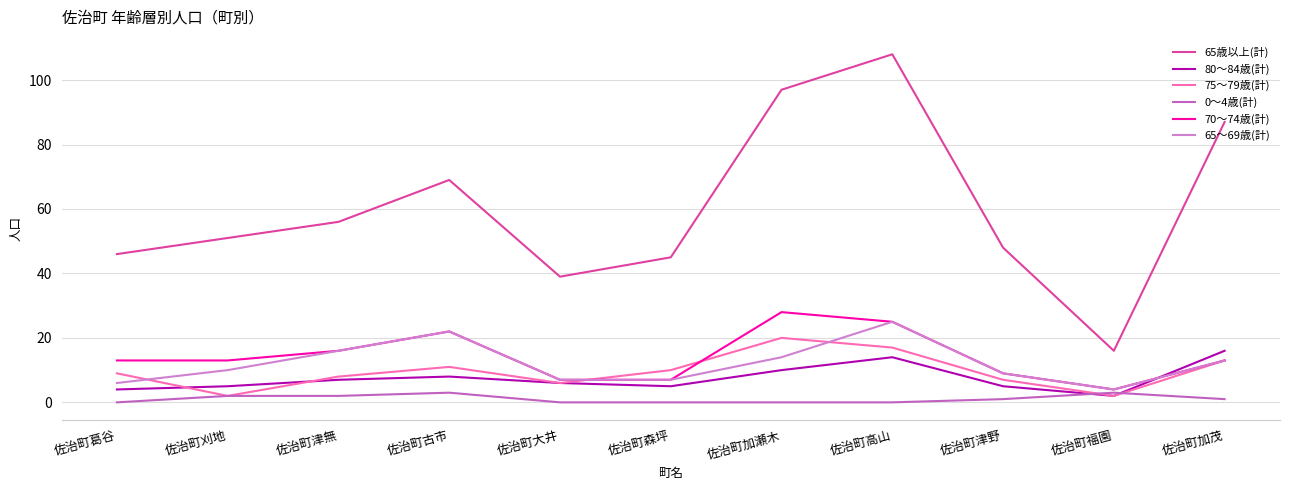

What is the greatest value displayed?

108